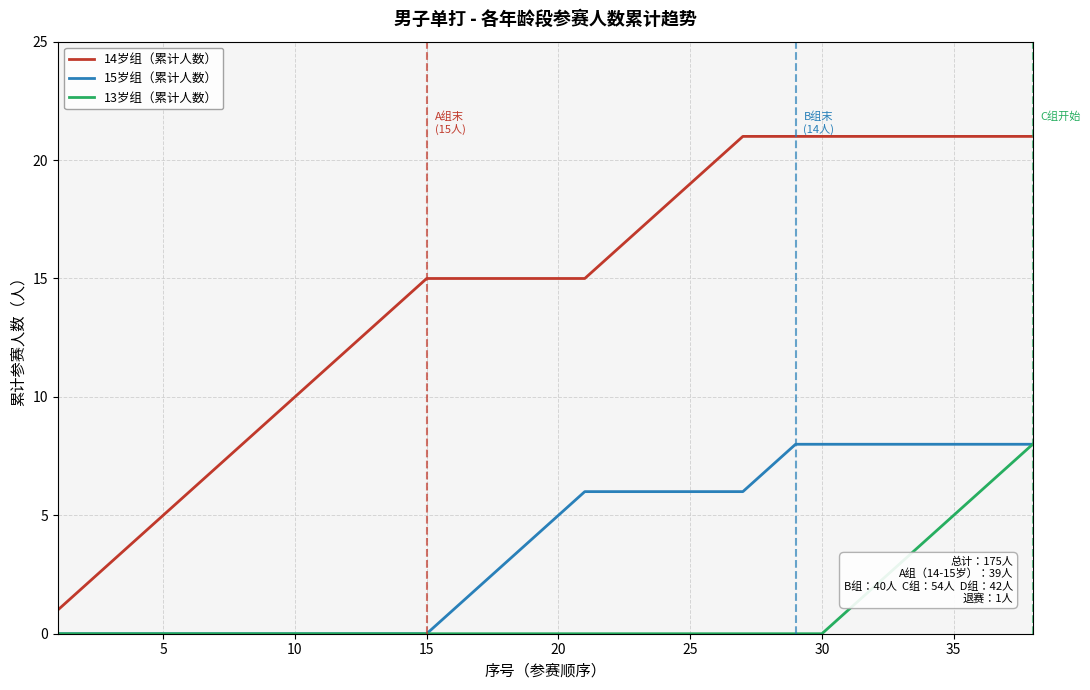

Which series has the largest total across all categories?

14岁组（累计人数）